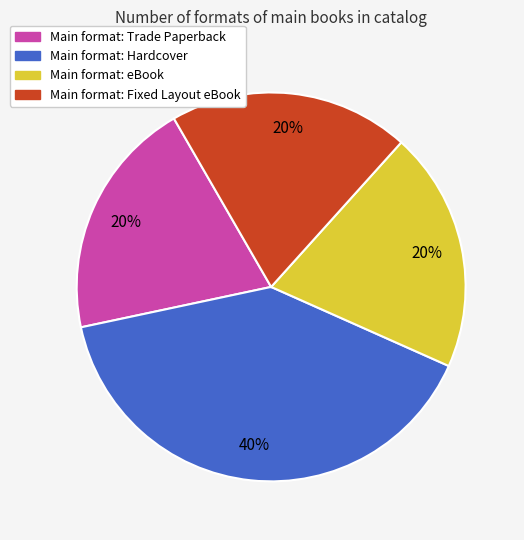

To the nearest percent, what is the average slice percentage?

25%